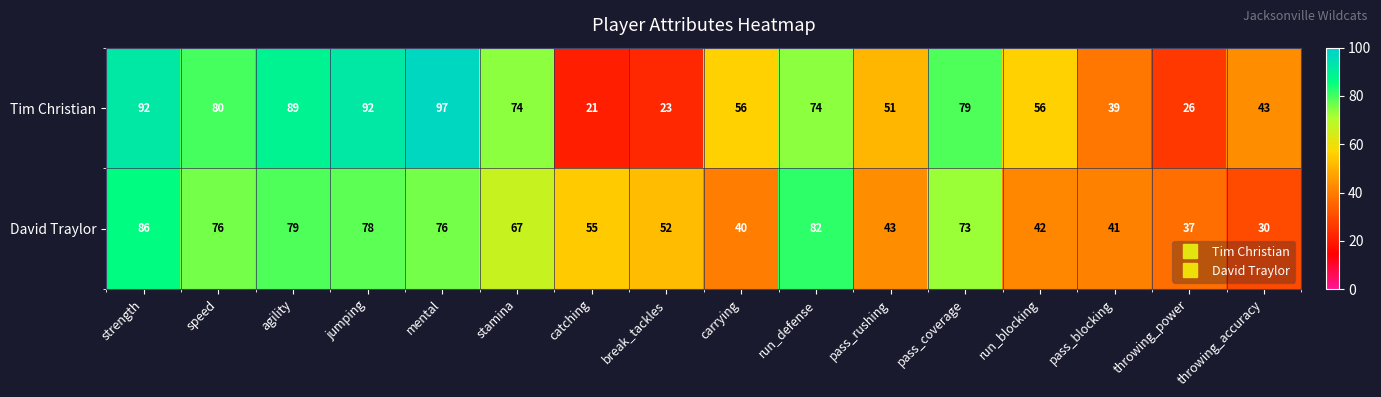

At which label is David Traylor closest to 58?

catching